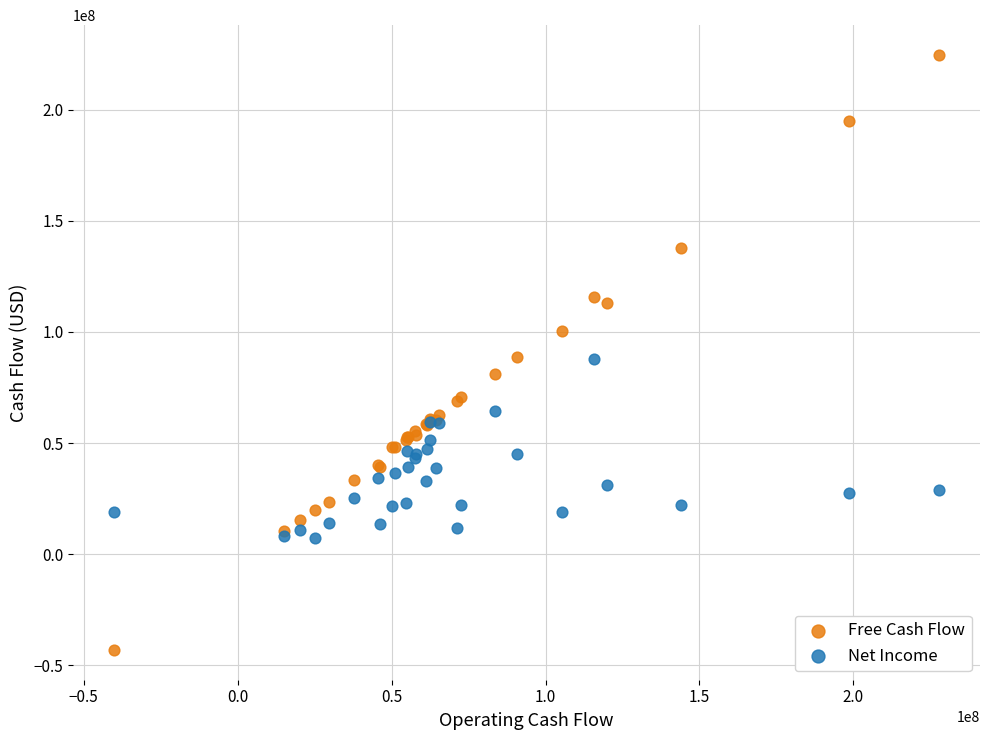

Which series contains the highest Y value?

Free Cash Flow